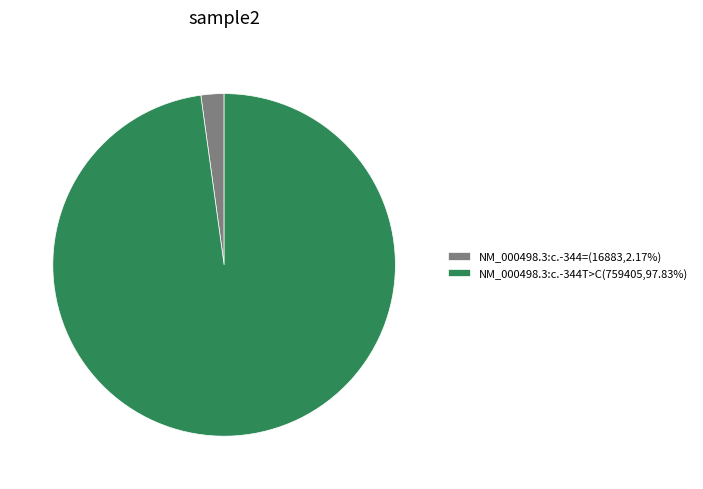

Does any single category account for the majority?

Yes